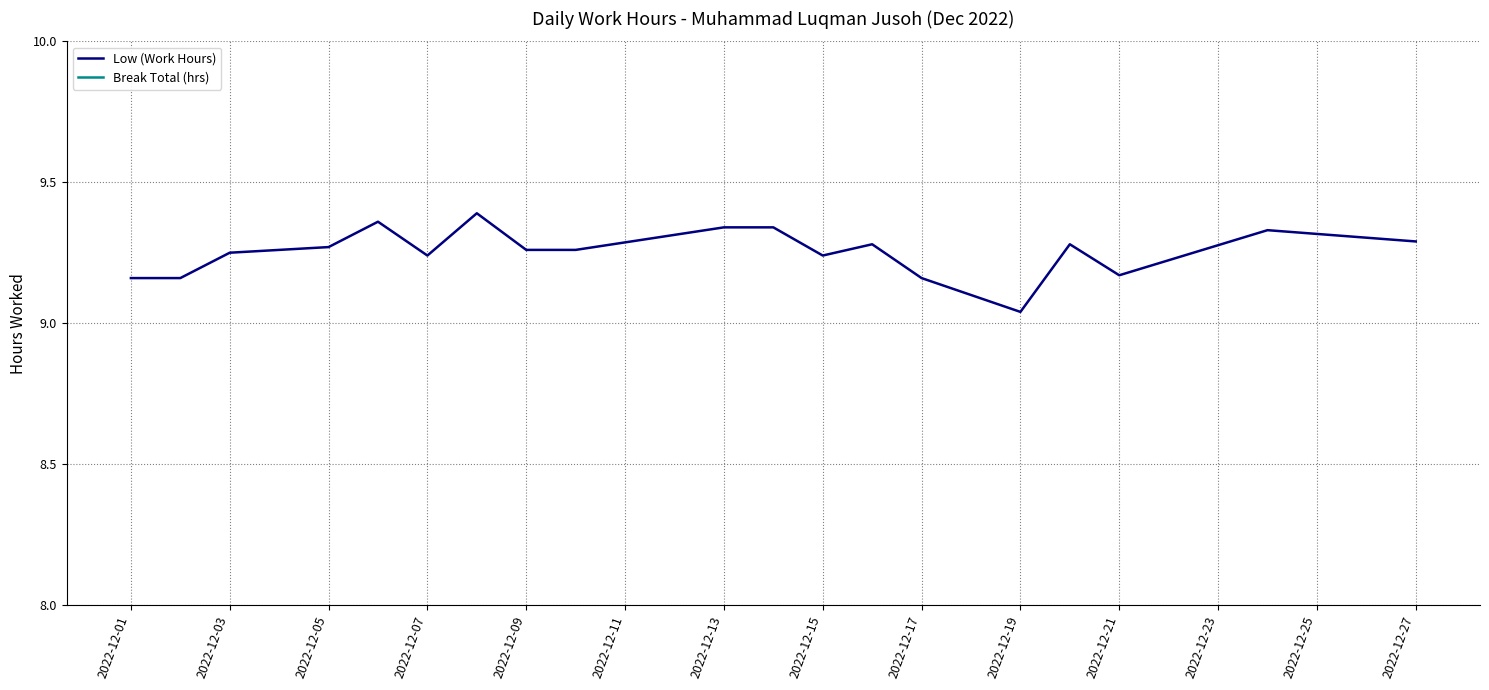

Which category has the lowest value in the Low (Work Hours) series?

2022-12-19